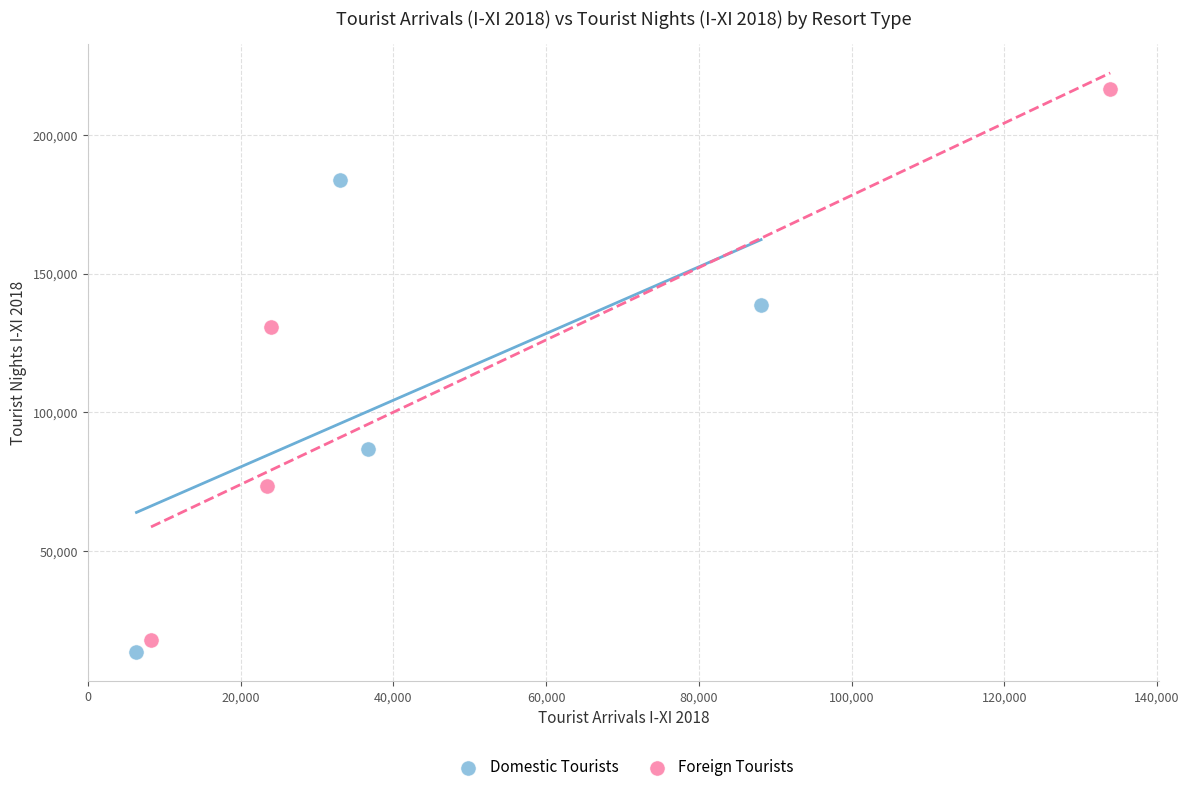

Which series reaches the maximum Y coordinate?

Foreign Tourists